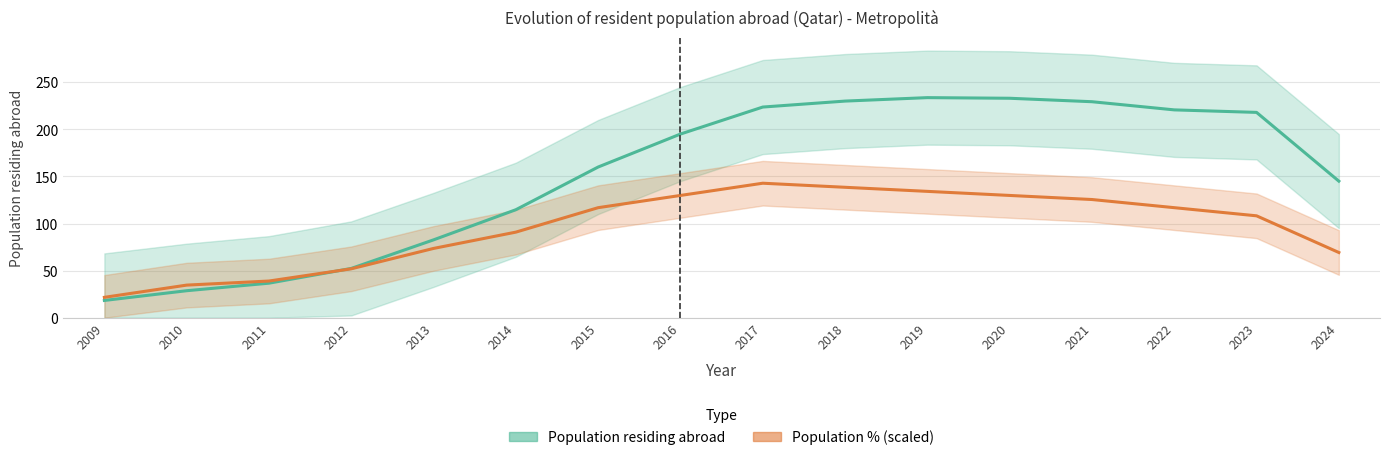

Which category has the highest value across all series?

2019